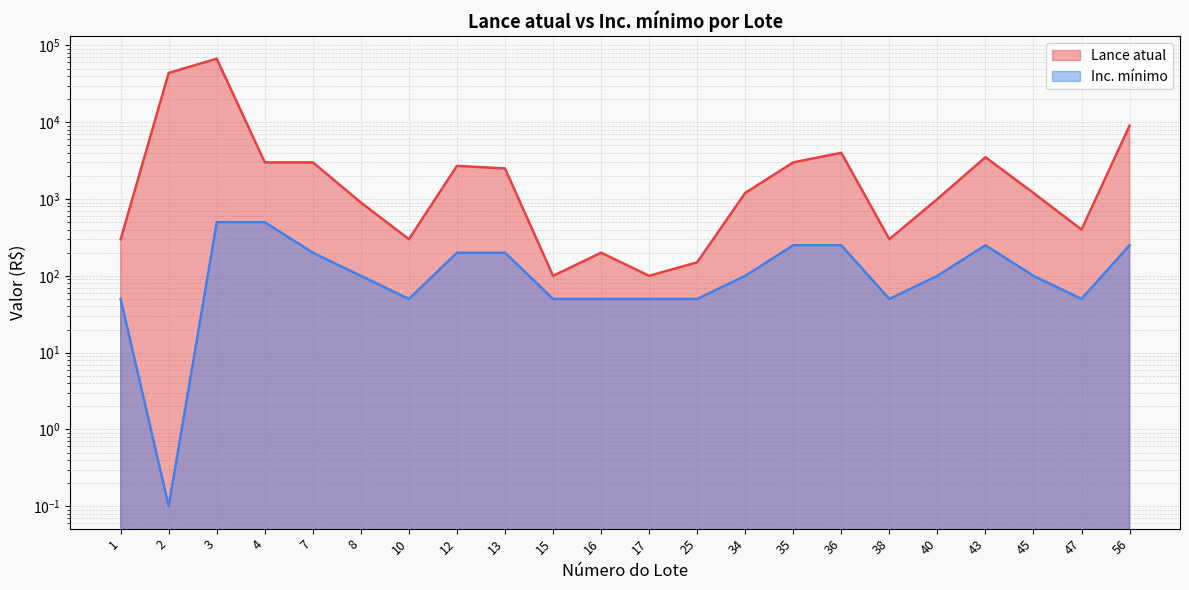

Does the chart display data point markers on the line(s)?

No